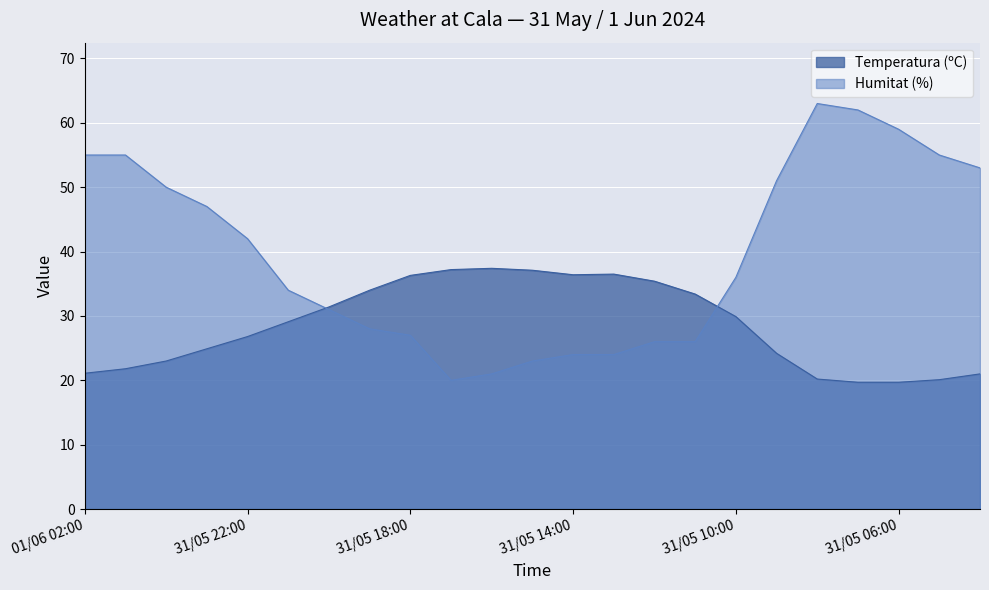

What is the sum of all Temperatura (ºC) values?

656.6